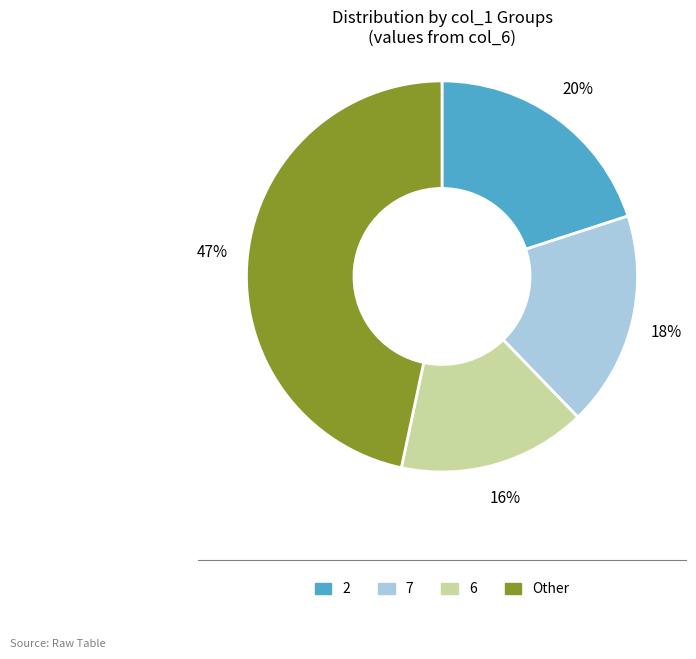

Is there a majority slice in this chart?

No